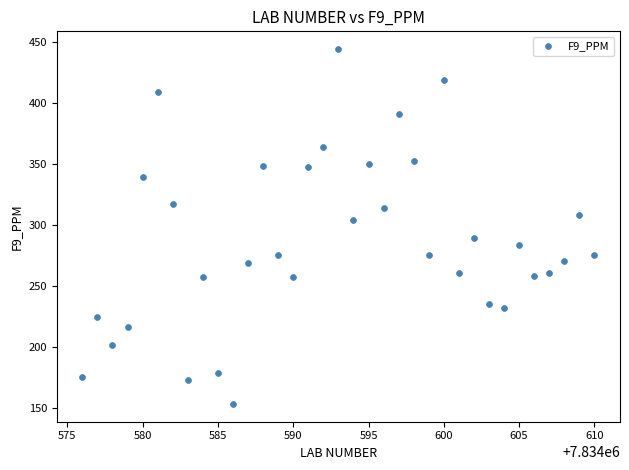

What is the range of Y values (max minus min)?

291